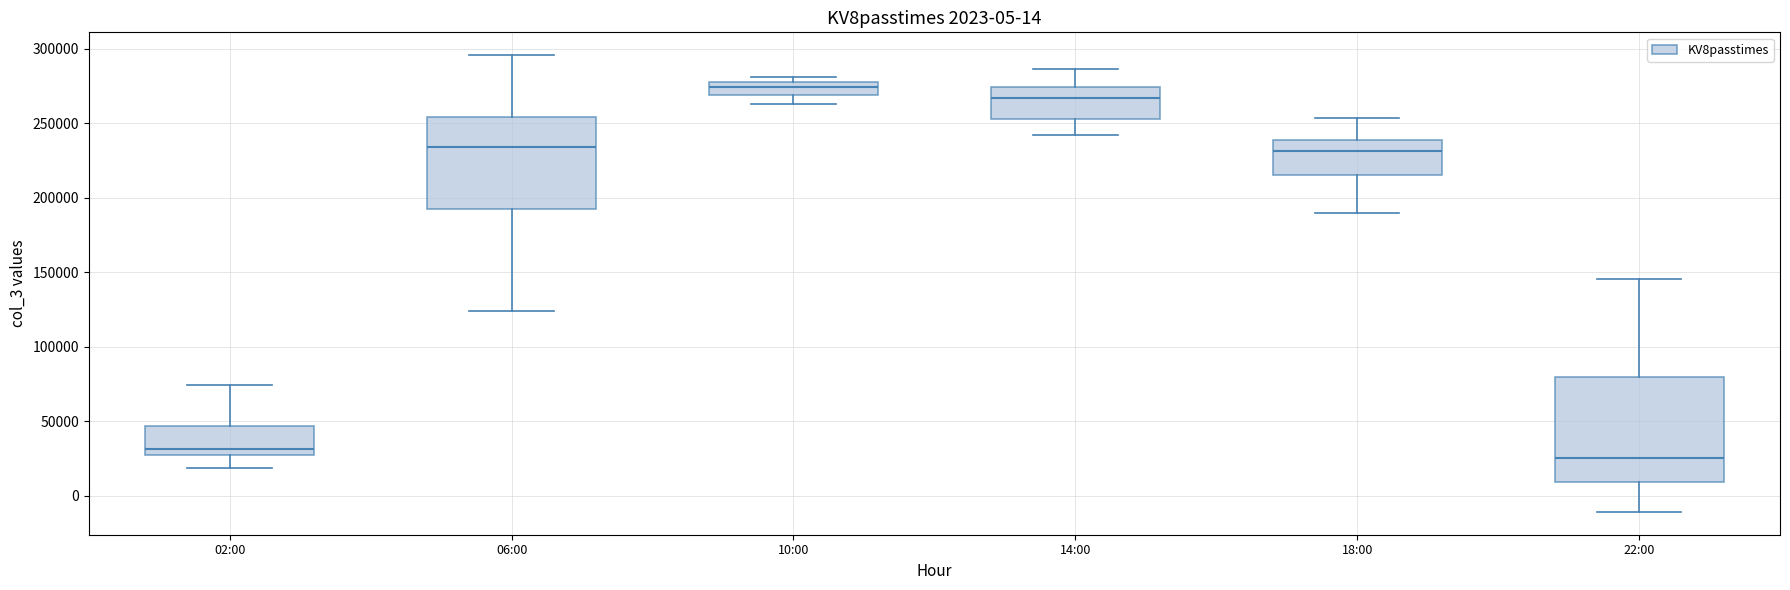

Which box has the highest median line?

10:00